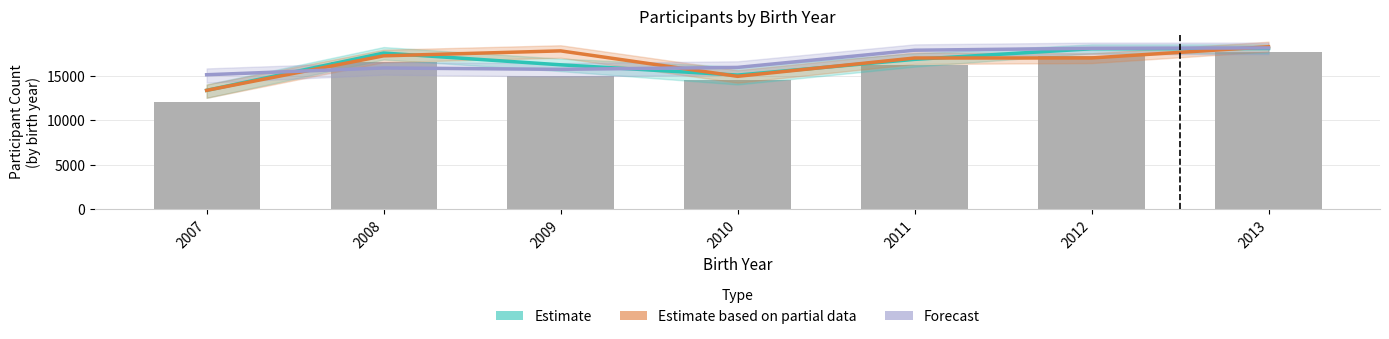

What is the sum of all Estimate values?

114981